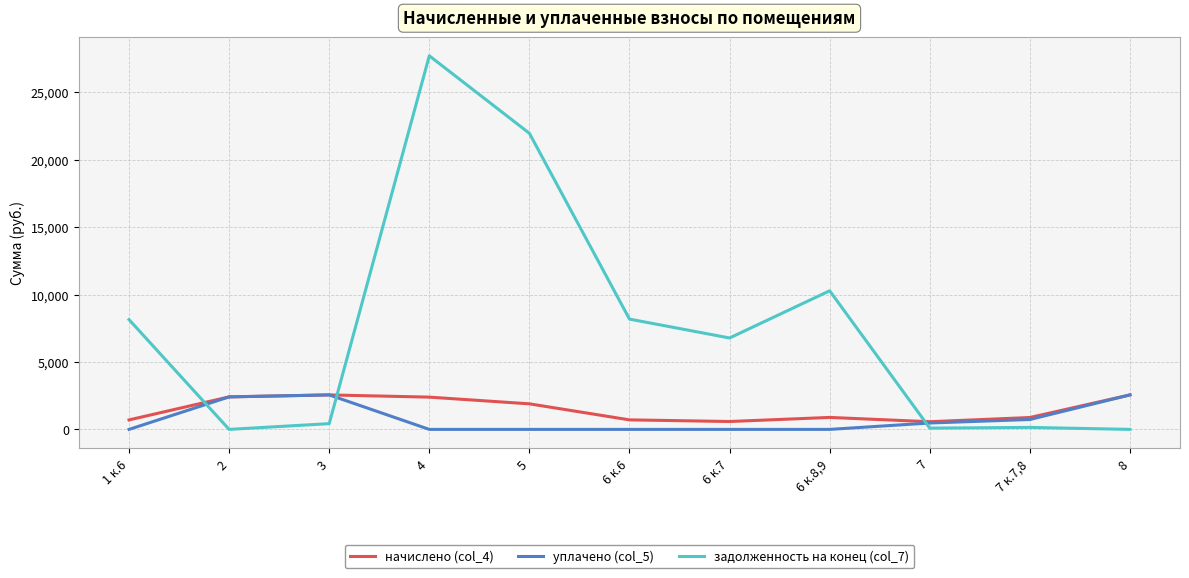

Is this an area chart (filled region under the line)?

No